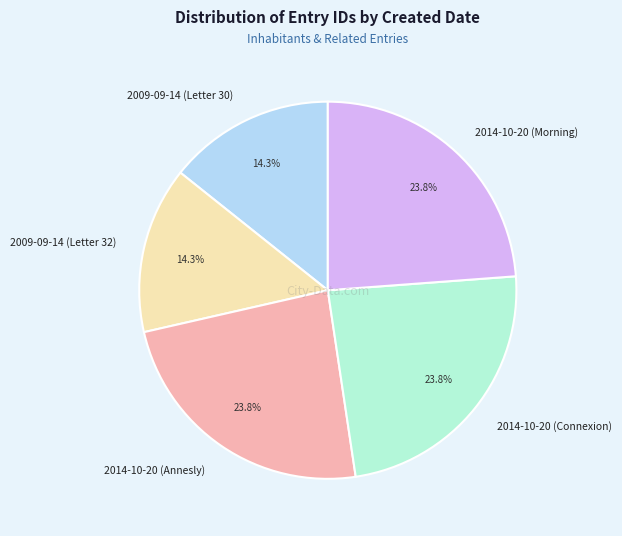

Is there any slice that represents more than half of the pie?

No